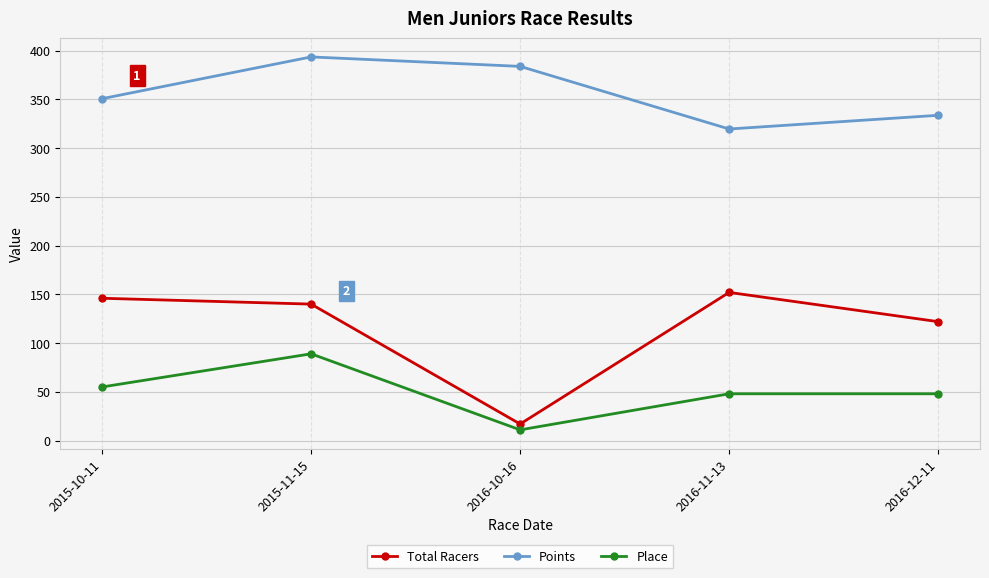

Which category has the highest value across all series?

2015-11-15